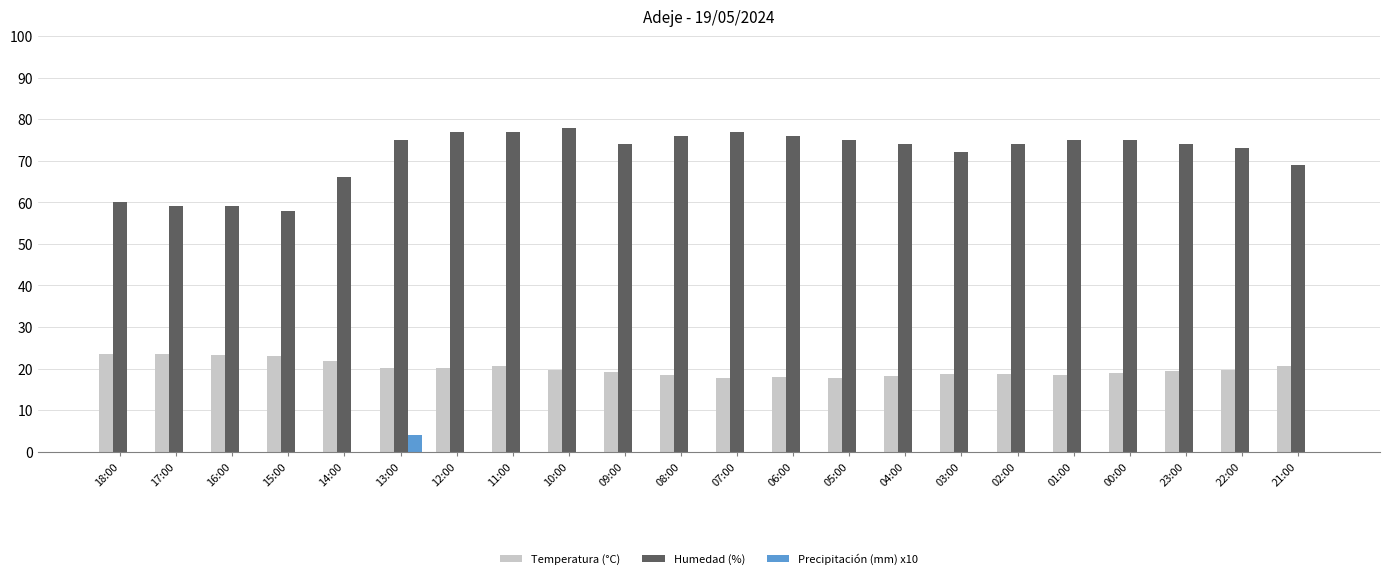

What is the sum of all Temperatura (°C) values?

438.6